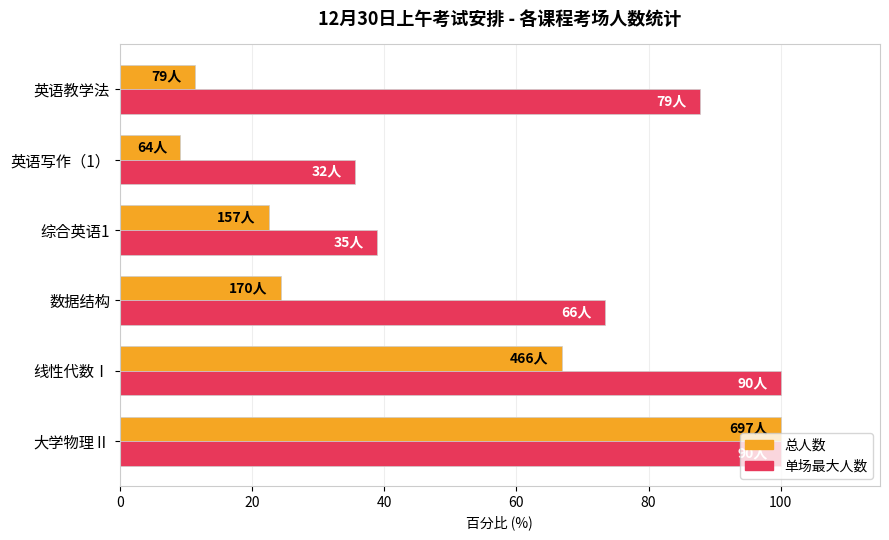

What is the spread (max minus min) of values at 综合英语1?

16.4